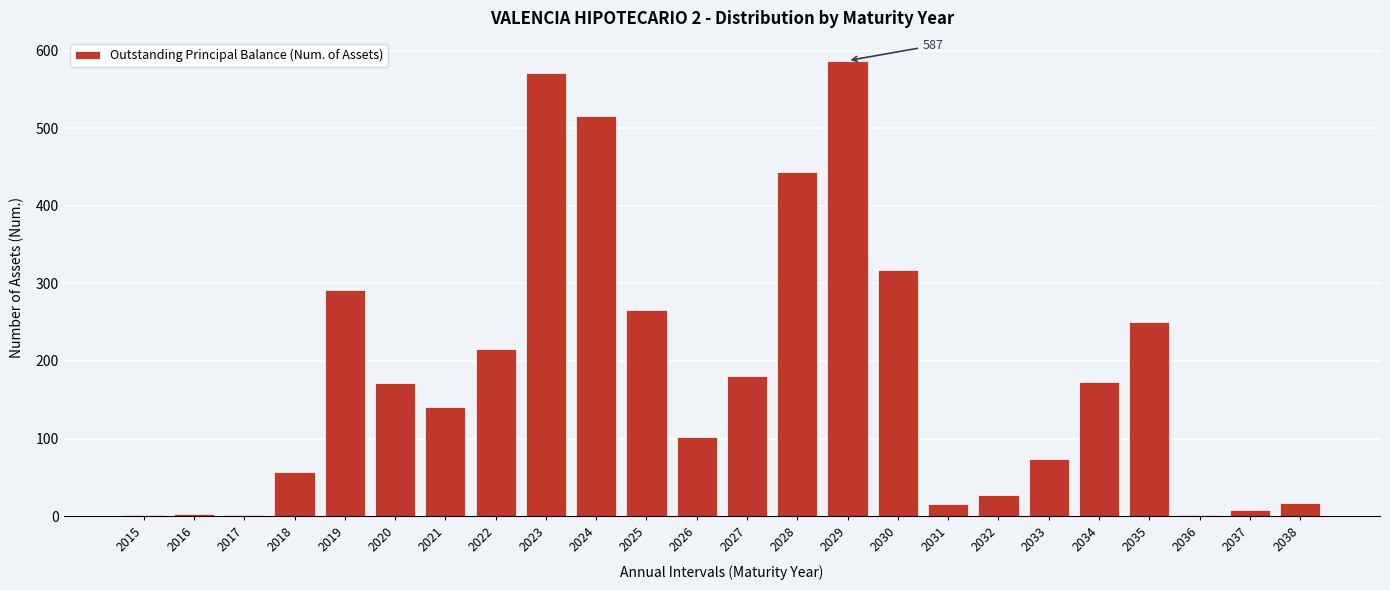

The chart shows a value of 587 at 2029. True or false?

True